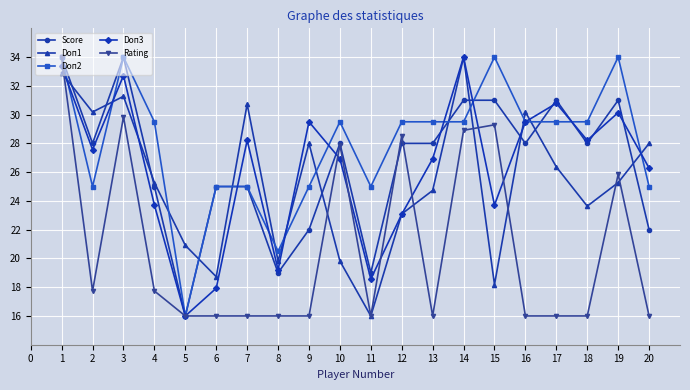

After their last crossing, which series has the higher values: Score or Doп1?

Doп1